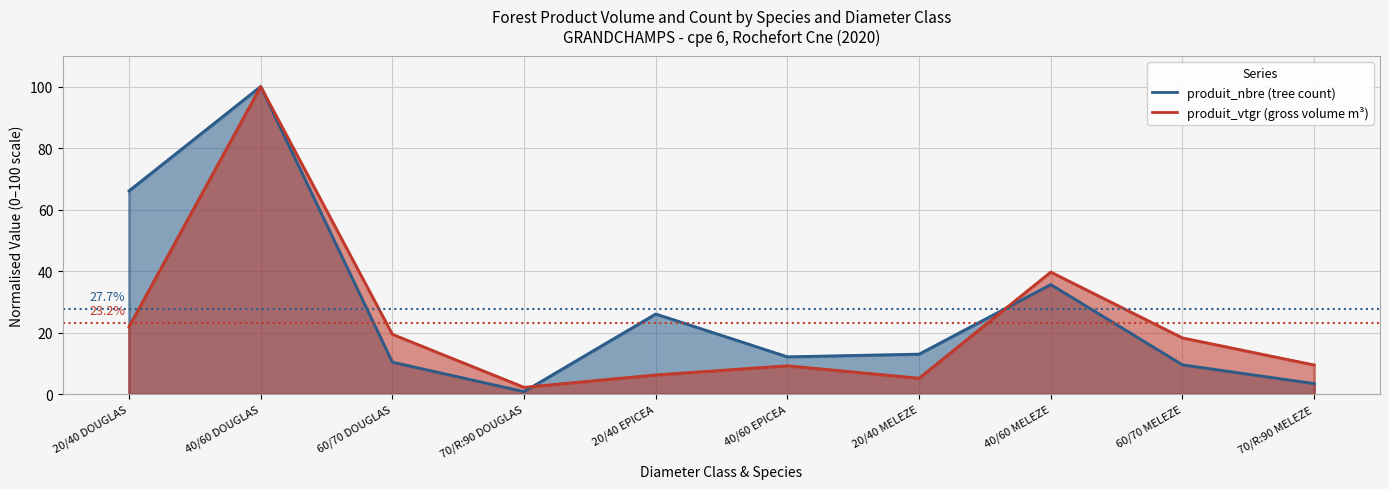

What position from the left is 20/40 EPICEA?

5